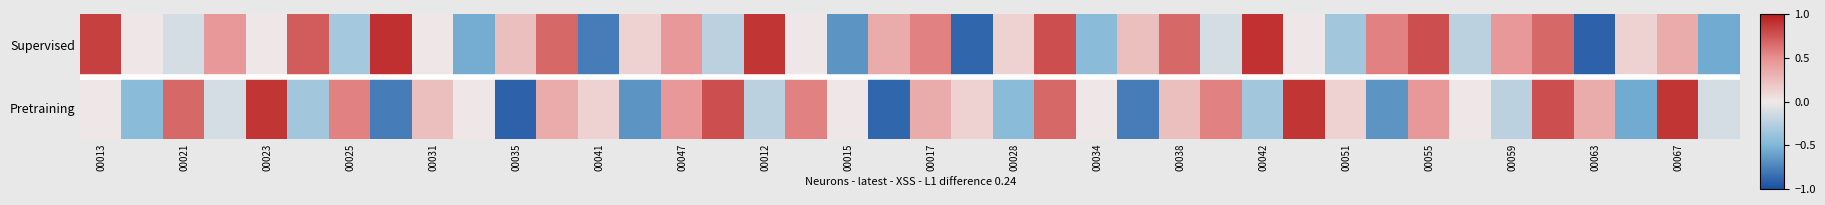

How many distinct data groups are displayed?

2